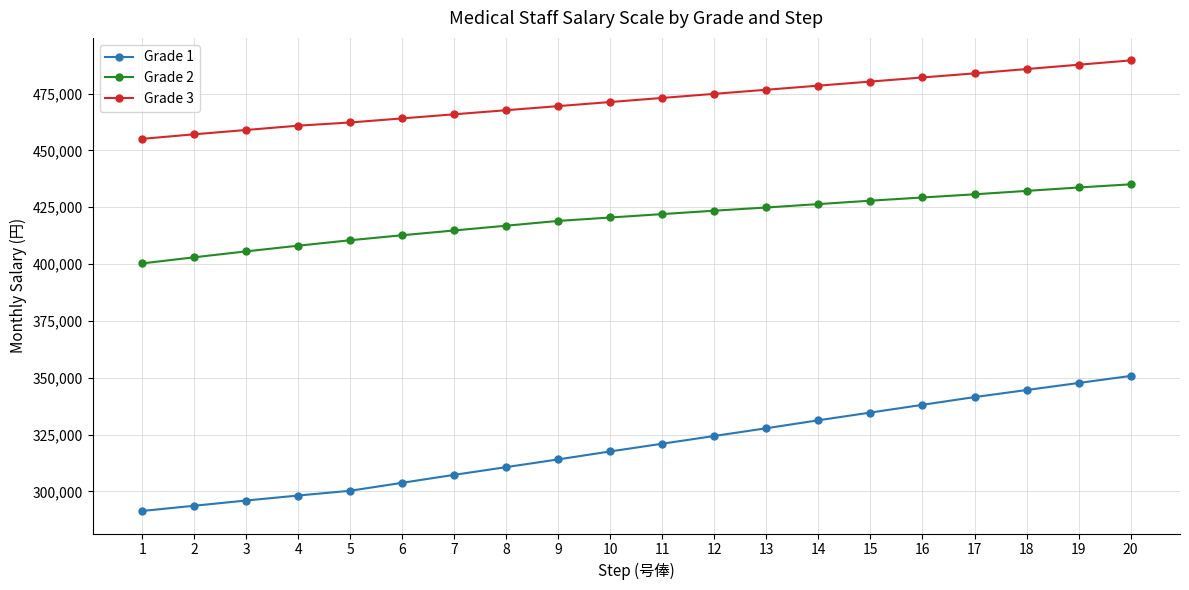

Reading left to right, list all the values displayed in this chart.

Grade 1: 1=291400	2=293700	3=296000	4=298200	5=300300	6=303800	7=307300	8=310700	9=314100	10=317600	11=321000	12=324400	13=327800	14=331300	15=334700	16=338100	17=341500	18=344600	19=347700	20=350800
Grade 2: 1=400300	2=403000	3=405600	4=408100	5=410500	6=412700	7=414800	8=416900	9=419000	10=420500	11=422000	12=423500	13=424900	14=426400	15=427900	16=429300	17=430700	18=432200	19=433700	20=435100
Grade 3: 1=455100	2=457100	3=459000	4=460900	5=462300	6=464100	7=465900	8=467700	9=469500	10=471300	11=473100	12=474900	13=476700	14=478500	15=480300	16=482100	17=483900	18=485800	19=487700	20=489600